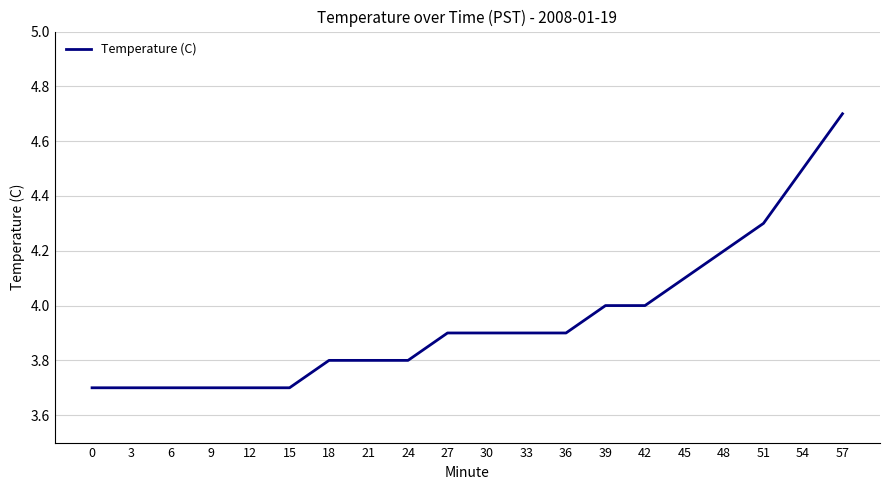

What is the ratio of the value at 0 to the value at 54?

0.8